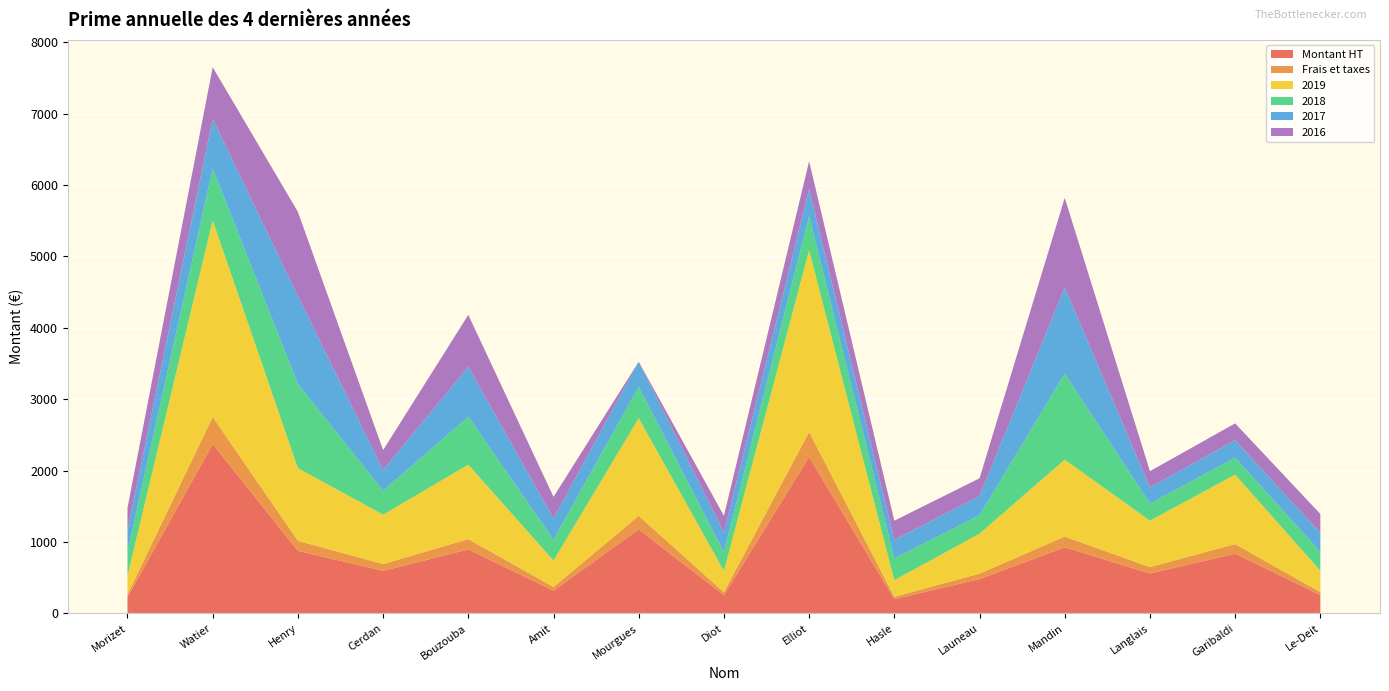

Reading left to right, extract all data points from this chart.

Montant HT: 228.5	2373.1	877.5	596.8	898.4	319.7	1179.2	256.8	2192.6	201.2	481.7	928.5	560.3	838.4	258.0
Frais et taxes: 36.6	379.7	140.4	95.5	143.7	51.1	188.7	41.1	350.8	32.2	77.1	148.6	89.6	134.2	41.3
2019: 265.0	2752.8	1017.9	692.2	1042.1	370.8	1367.9	297.9	2543.4	233.4	558.8	1077.1	649.9	972.6	299.3
2018: 332.6	724.4	1180.8	334.9	672.3	293.6	439.4	263.7	477.4	305.3	258.7	1206.3	240.2	236.1	265.0
2017: 302.4	696.6	1228.0	290.3	699.2	293.6	351.5	273.1	377.6	258.7	268.6	1206.3	226.6	245.5	265.0
2016: 314.4	724.4	1180.8	279.1	726.1	305.3	0.0	235.5	391.9	269.1	248.7	1254.6	226.6	236.1	265.0